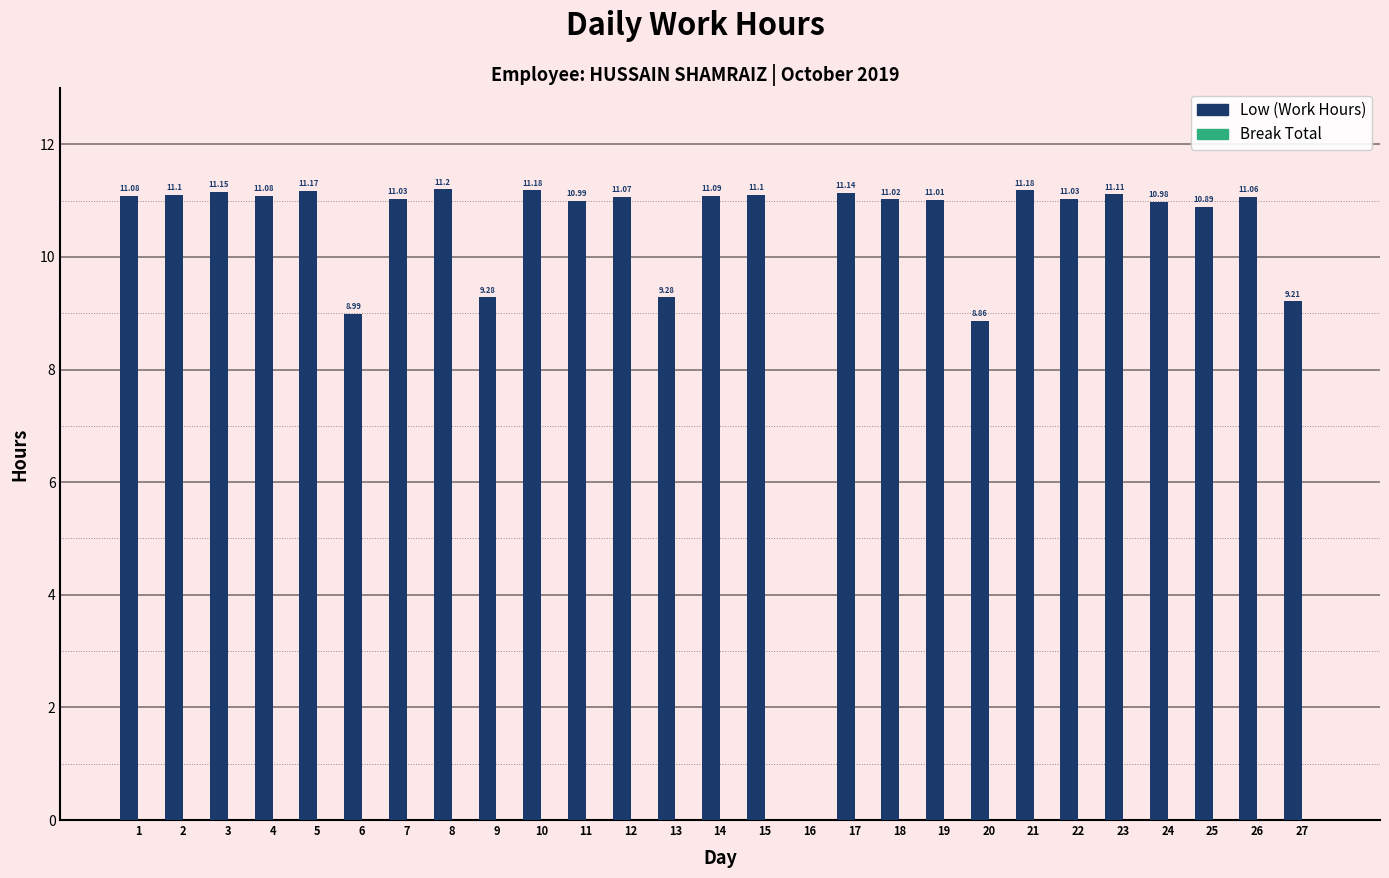

What is the sum of all values?

278.3